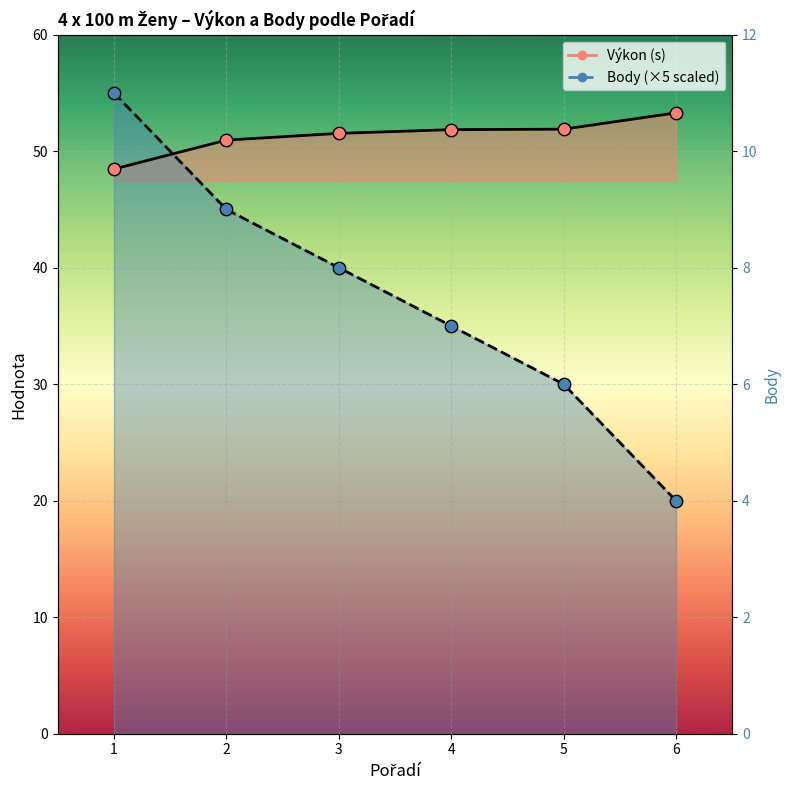

At which category is the sum across all series the highest?

1